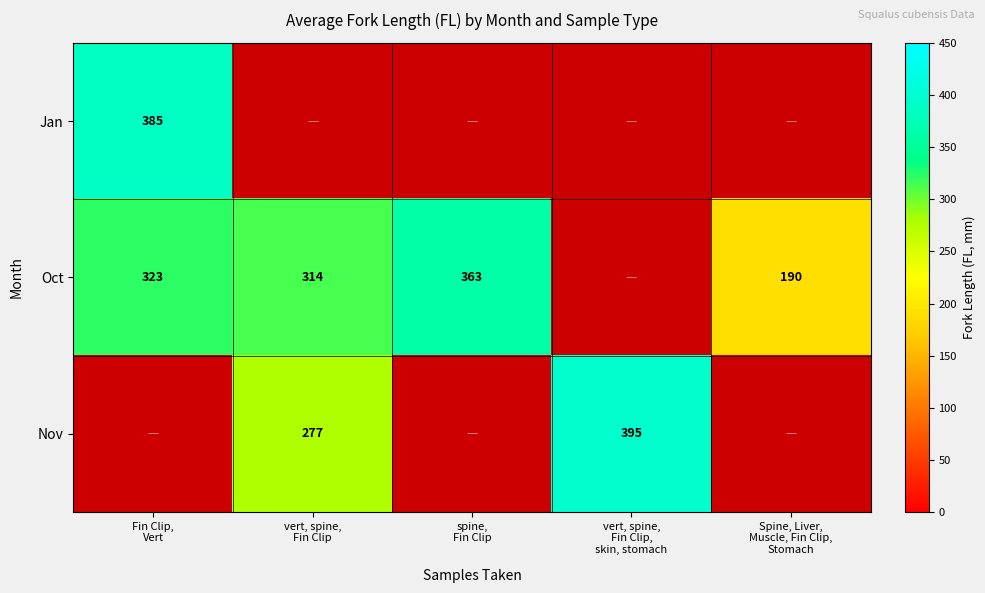

The Oct series shows 198.2 at Fin Clip, Vert. True or false?

False